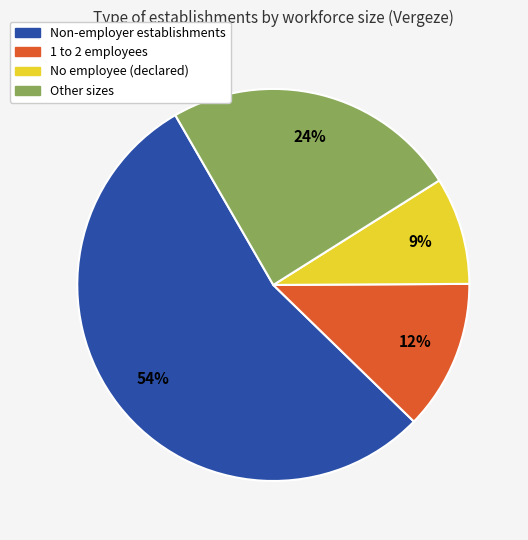

Which slice is the largest?

Non-employer establishments